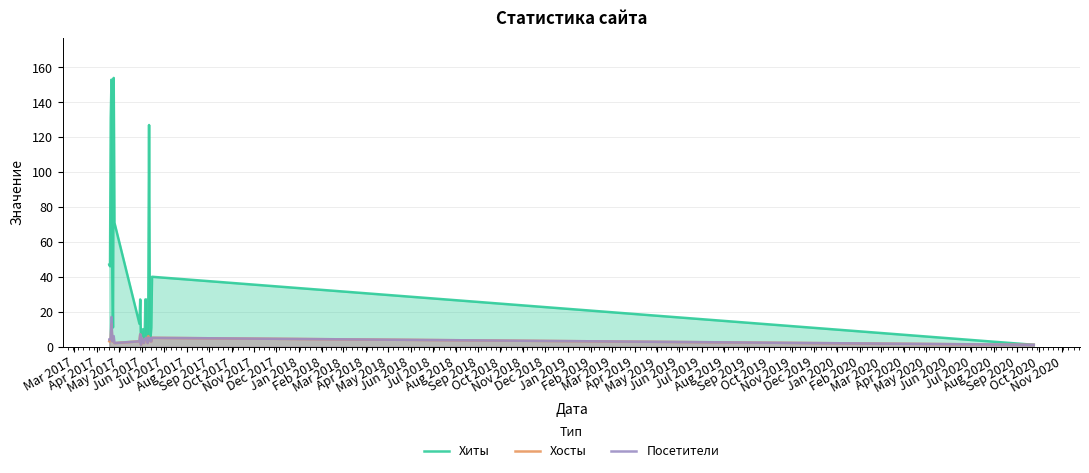

What is the greatest value displayed?

154